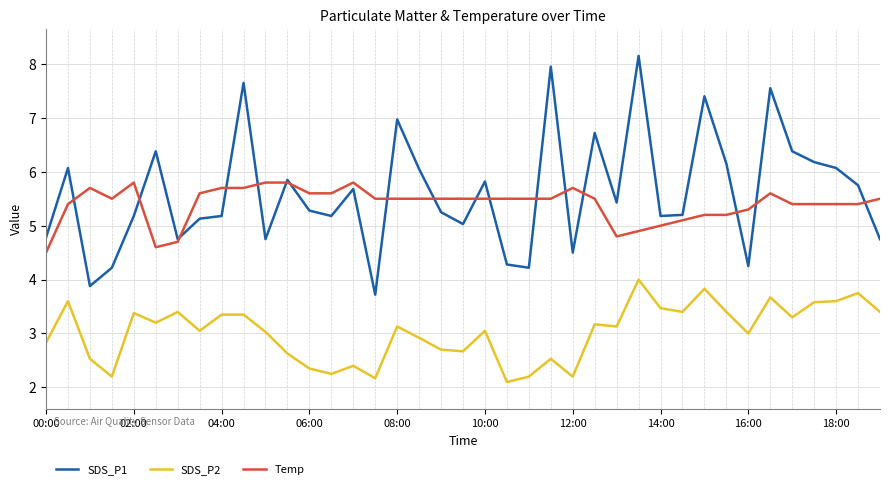

True or false: SDS_P2 and SDS_P1 cross at least once.

False